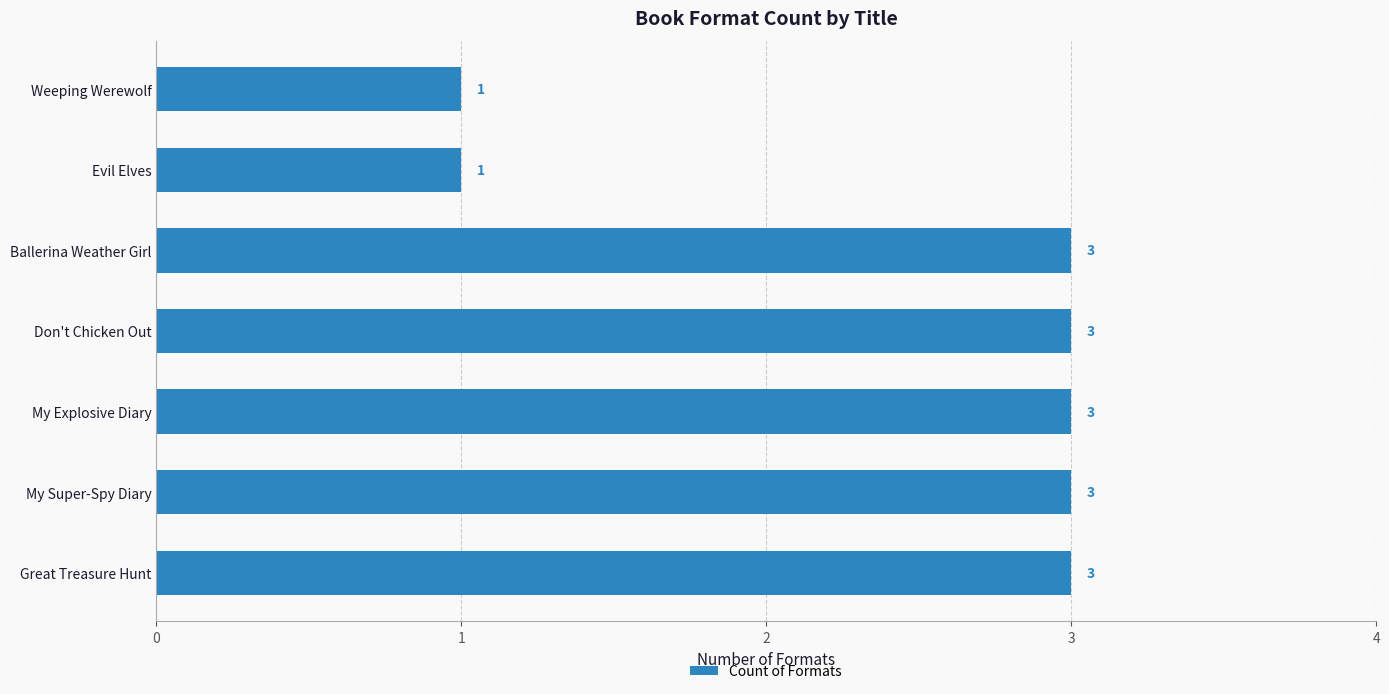

Is it true that the value at My Super-Spy Diary is 1?

False